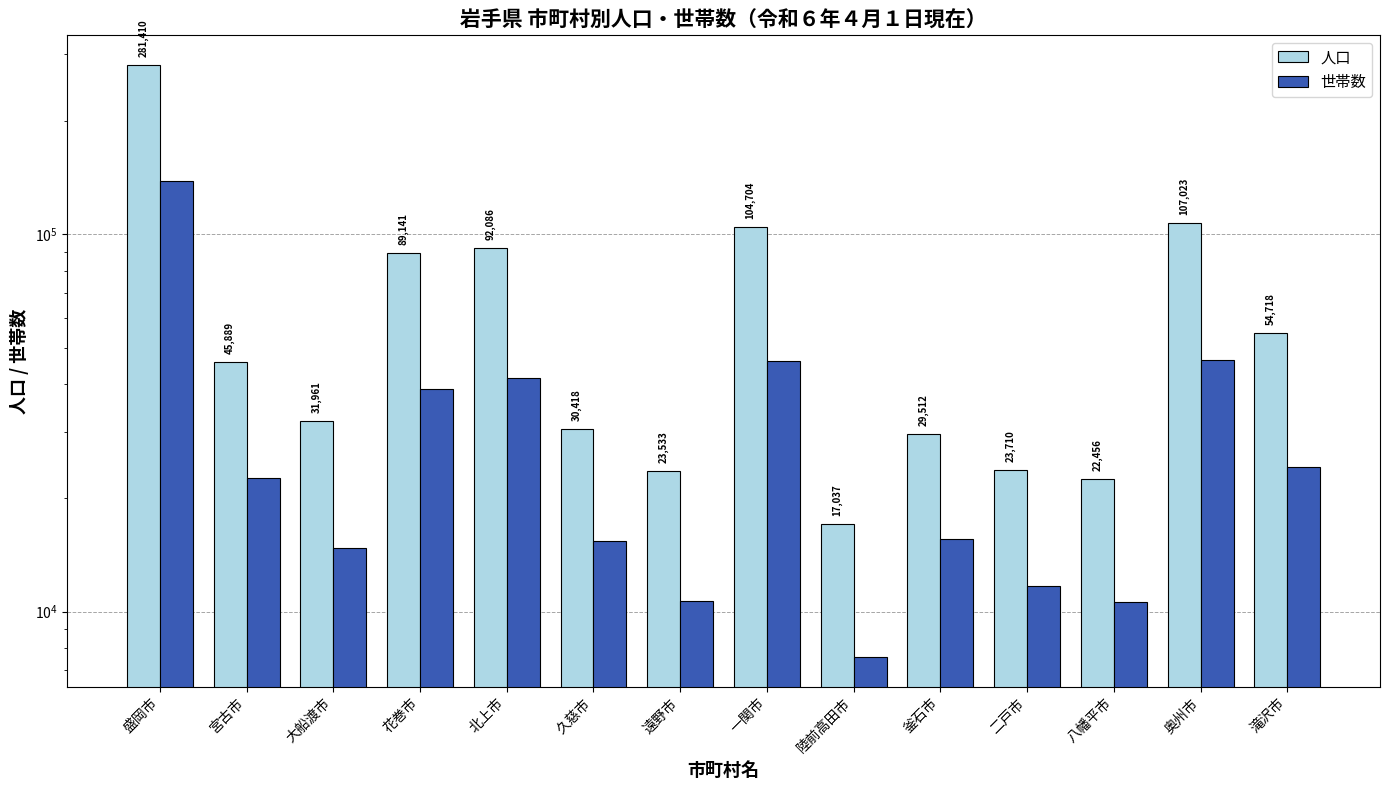

What is the value of the 人口 bar at the 4th from the left?

89141